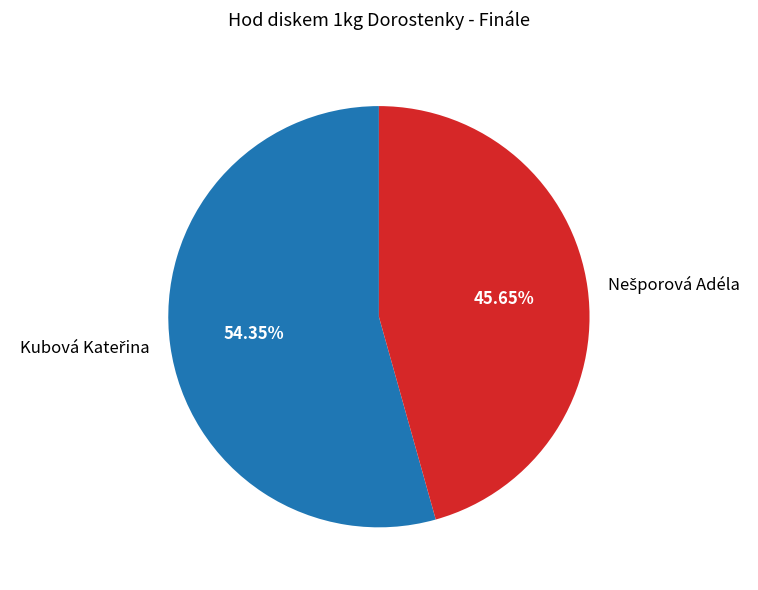

Is there any slice that represents more than half of the pie?

Yes